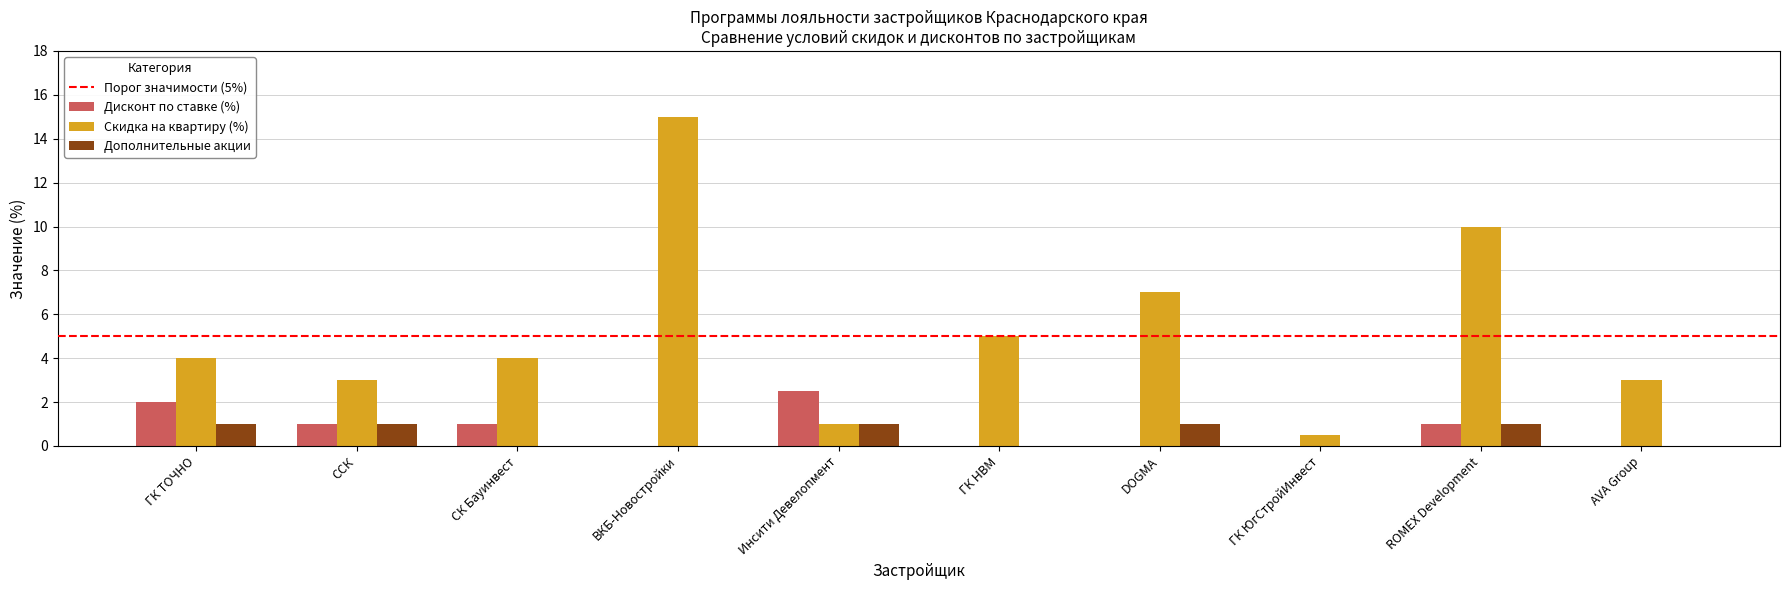

Which series changed the most between ГК ЮгСтройИнвест and AVA Group?

Скидка на квартиру (%)